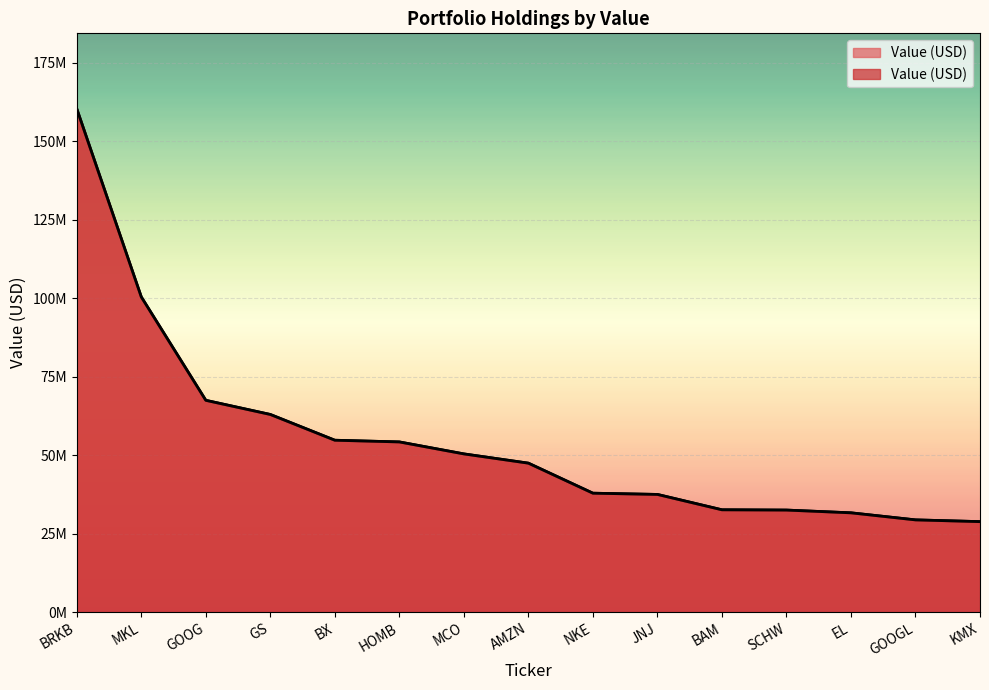

Reading left to right, transcribe all the data shown in this chart.

BRKB=160262000	MKL=100359000	GOOG=67437000	GS=62930000	BX=54728000	HOMB=54187000	MCO=50374000	AMZN=47426000	NKE=37862000	JNJ=37468000	BAM=32577000	SCHW=32486000	EL=31610000	GOOGL=29363000	KMX=28805000